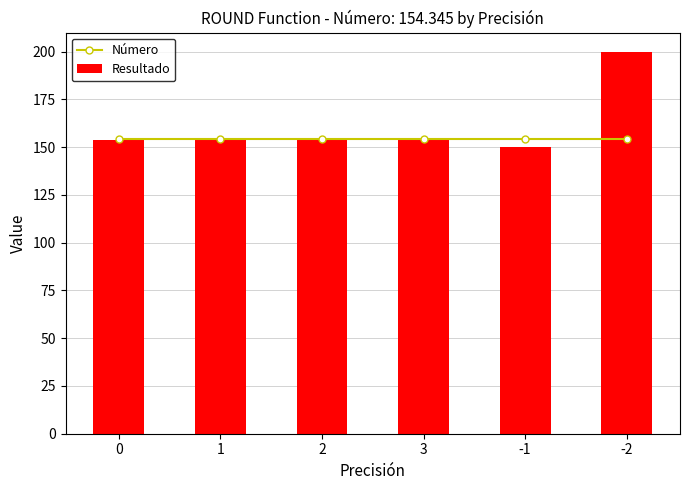

Is the value of Resultado at -2 greater than the value of Número at 3?

Yes